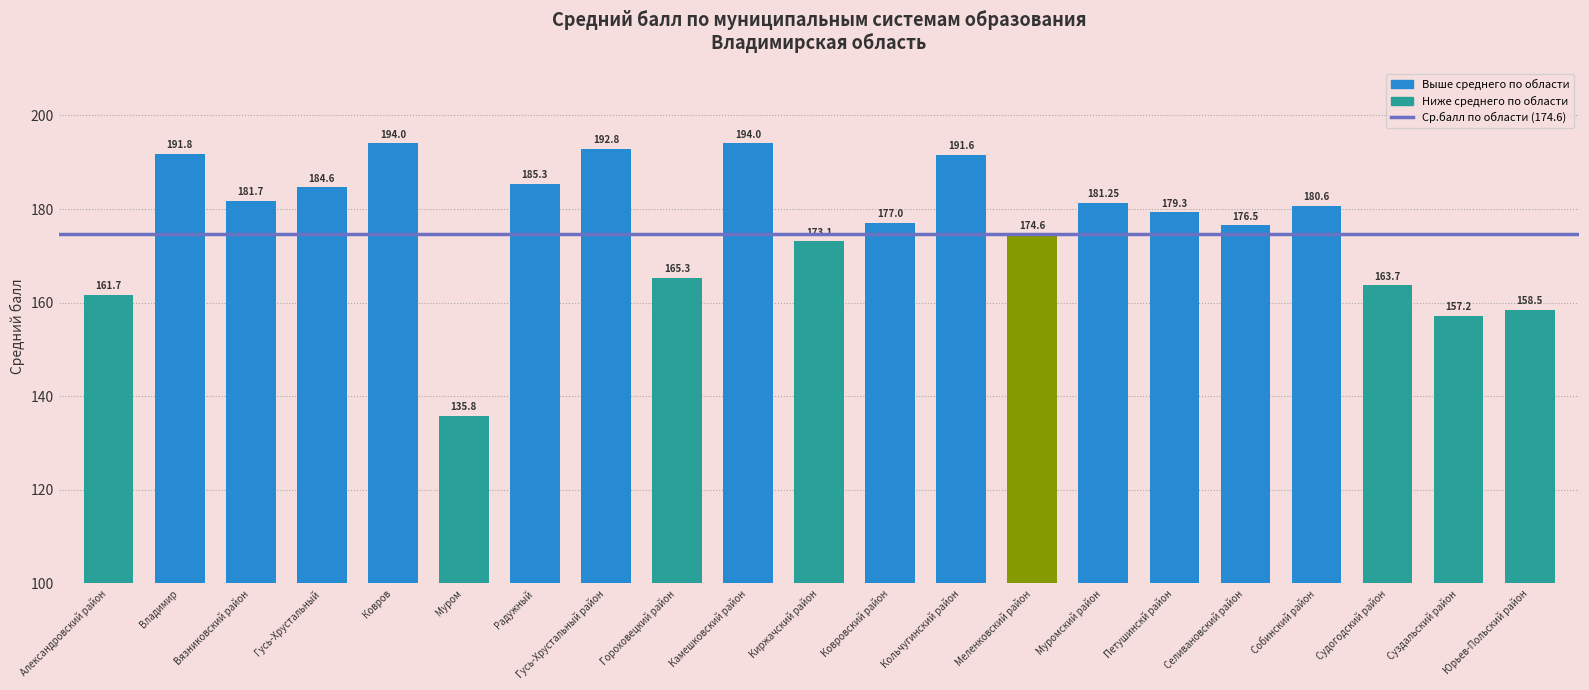

True or false: the data shows 165.3 at Гороховецкий район.

True